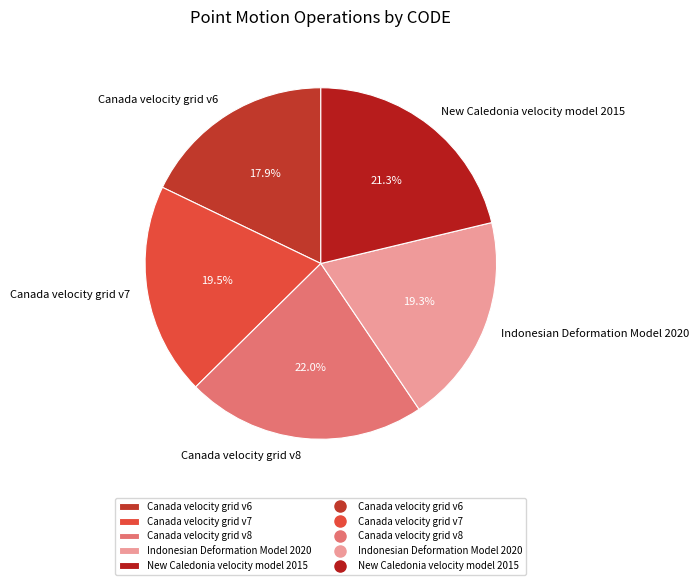

Which category has the biggest portion of the pie?

Canada velocity grid v8